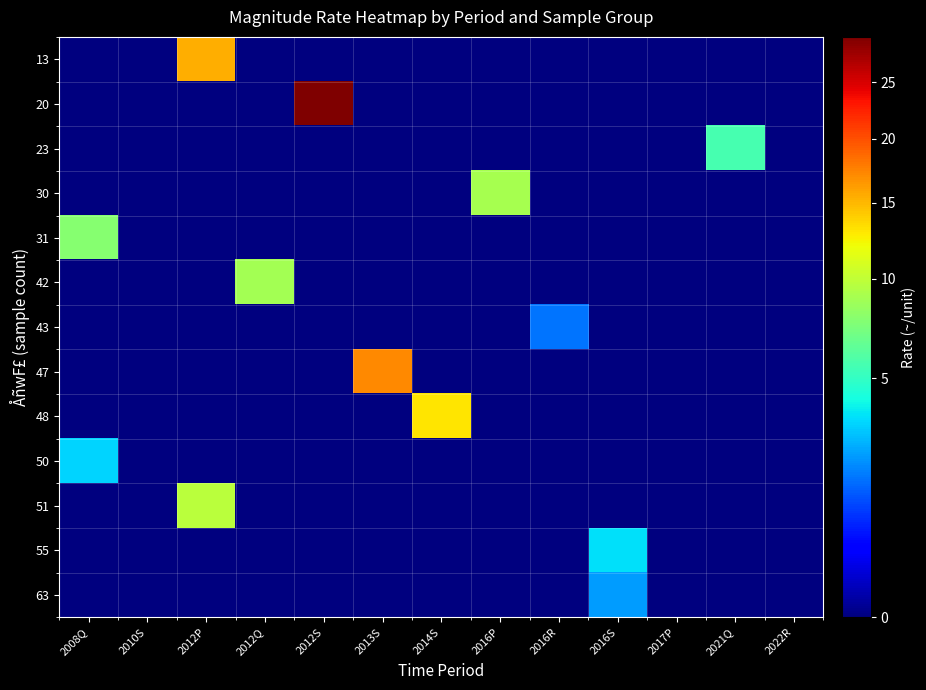

What is the spread (max minus min) of values at 2016P?

9.0